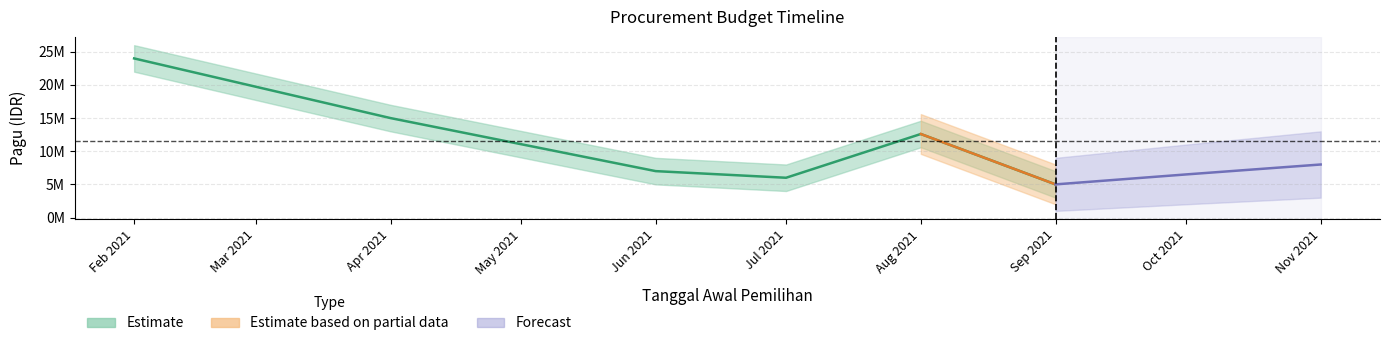

Between Feb 2021 and Jun 2021, which is larger?

Feb 2021